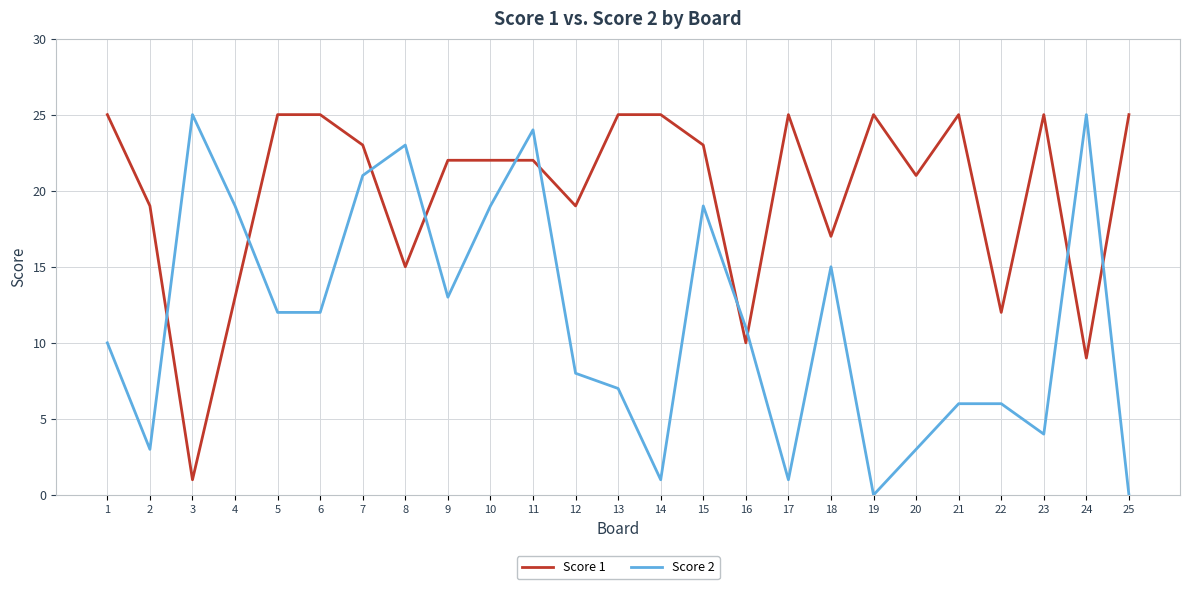

At 14, list the series in order from largest to smallest.

Score 1, Score 2